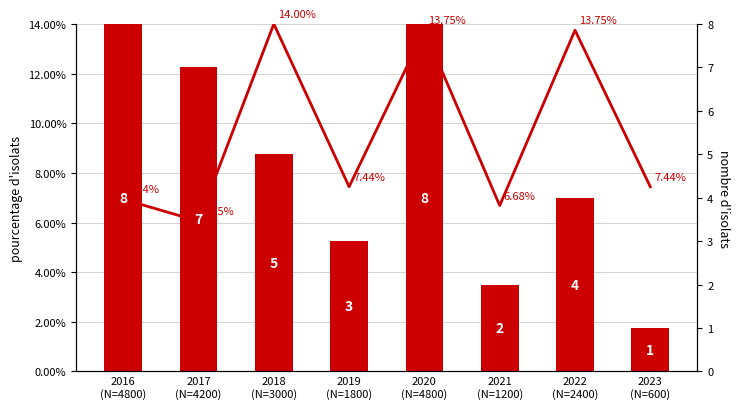

At which label does nombre d'isolats reach its minimum?

2023
(N=600)